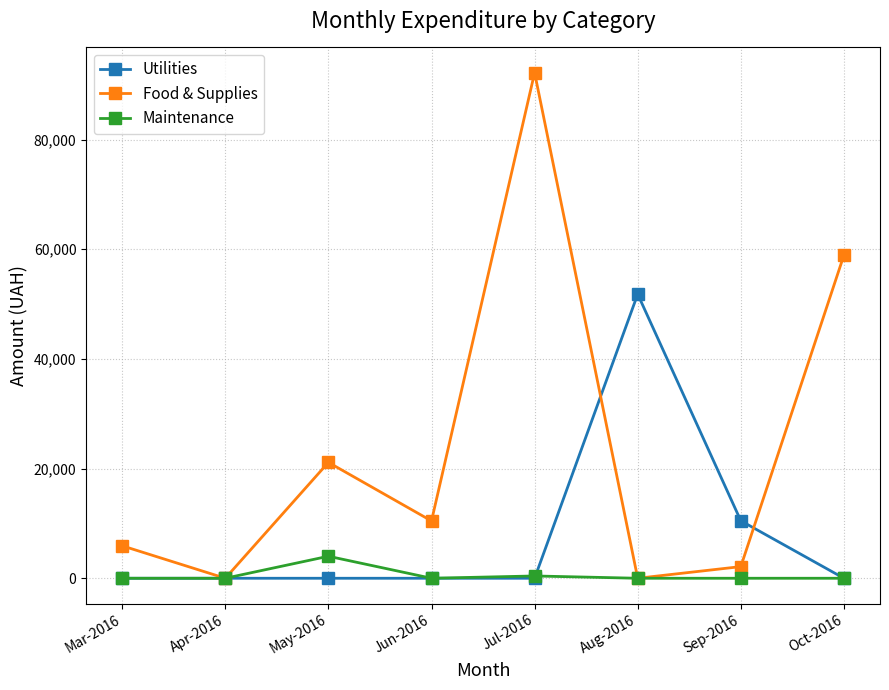

How many data points does each series have?

8